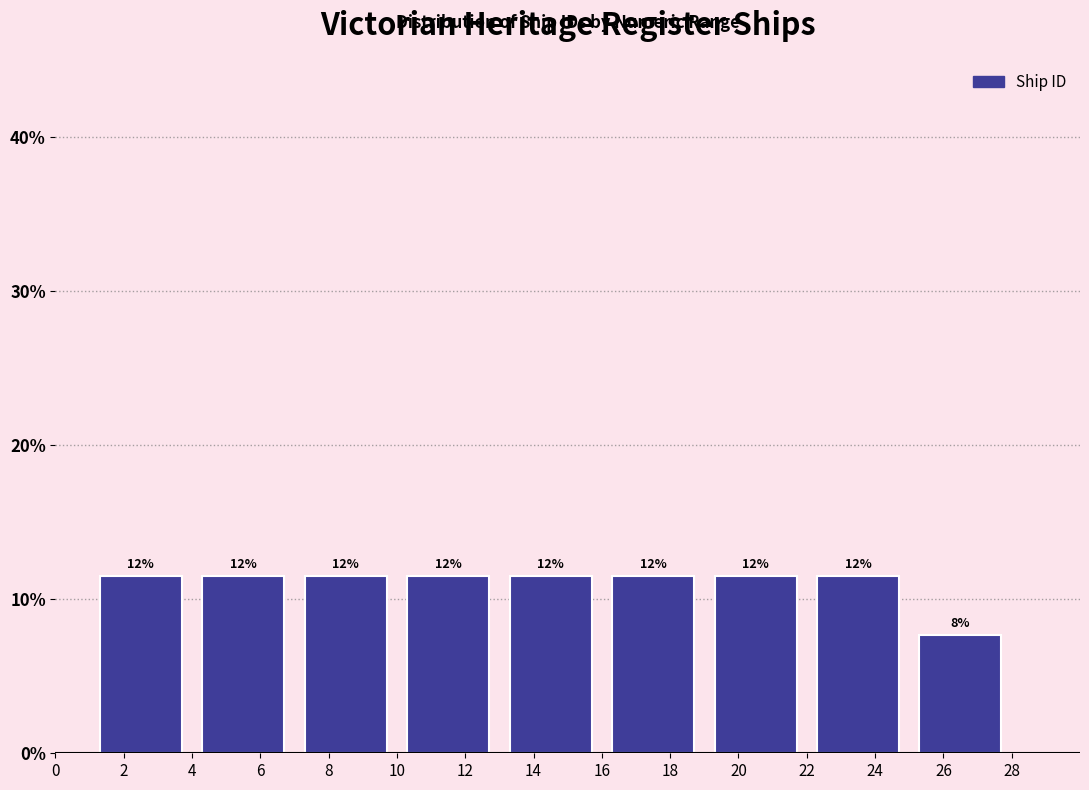

How many bars are there in total?

9